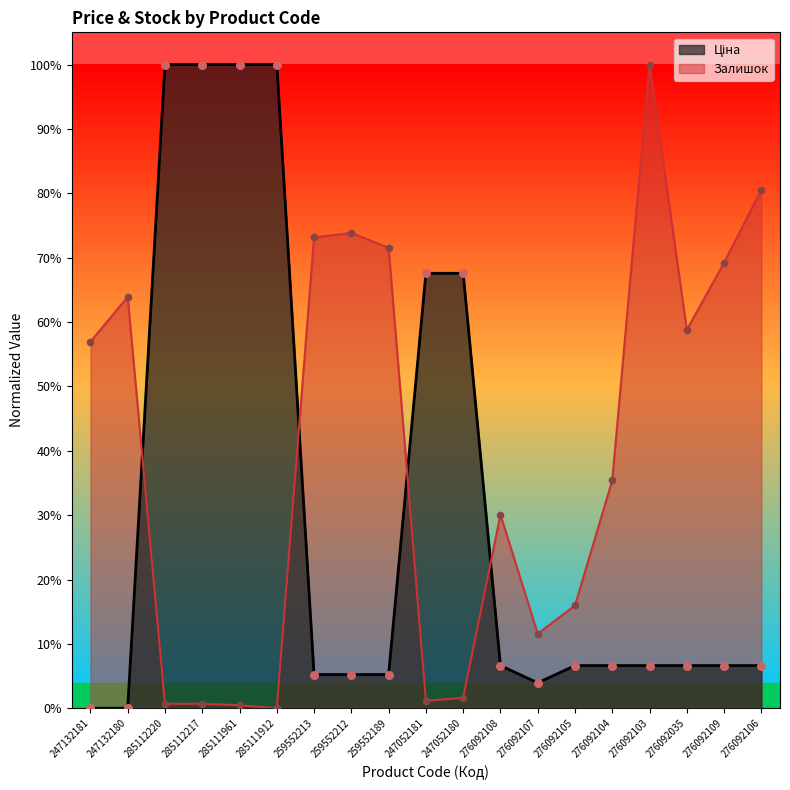

Is the value of Ціна at 259552213 greater than the value of Залишок at 285111912?

Yes